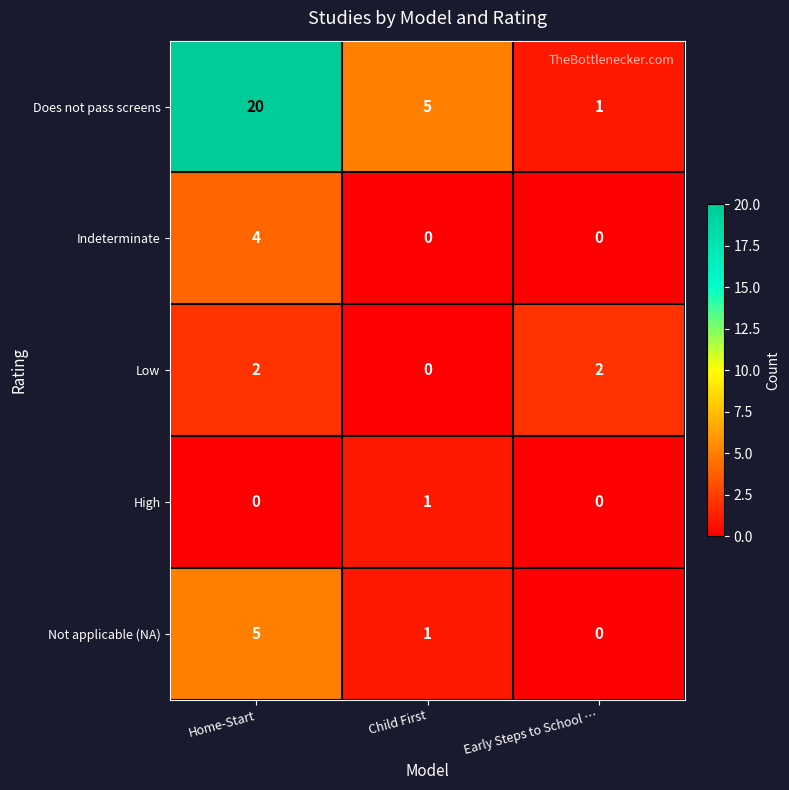

Reading left to right, transcribe all the data shown in this chart.

Does not pass screens: 20	5	1
Indeterminate: 4	0	0
Low: 2	0	2
High: 0	1	0
Not applicable (NA): 5	1	0